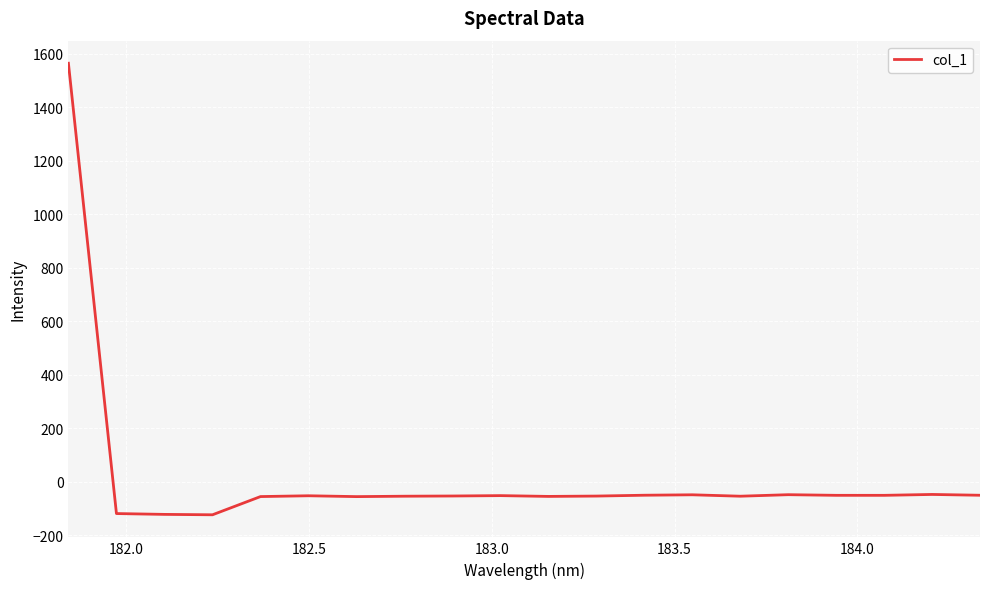

What is the minimum value shown in the chart?

-123.6